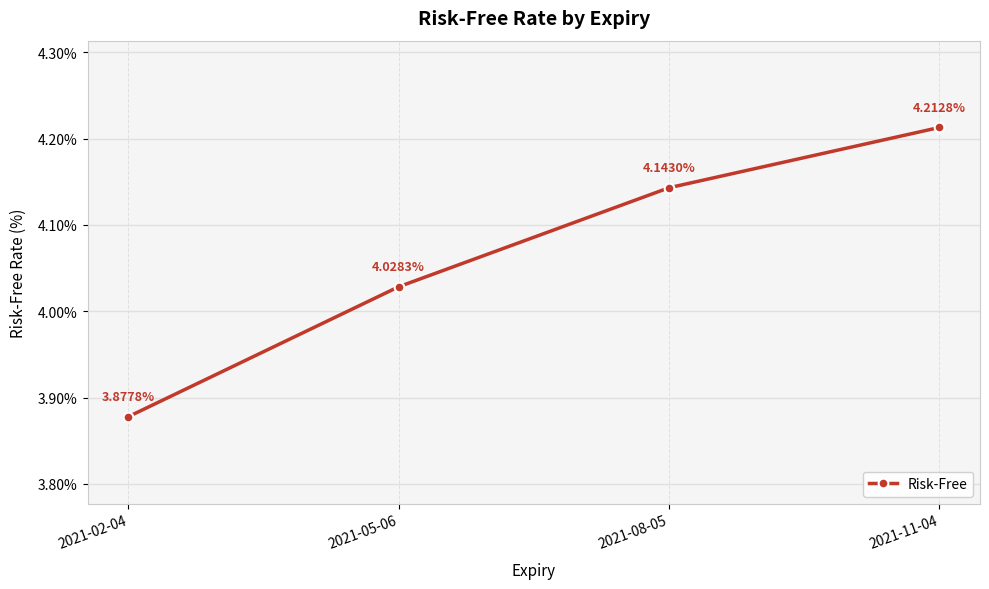

List the labels in order of value, largest first.

2021-11-04, 2021-08-05, 2021-05-06, 2021-02-04